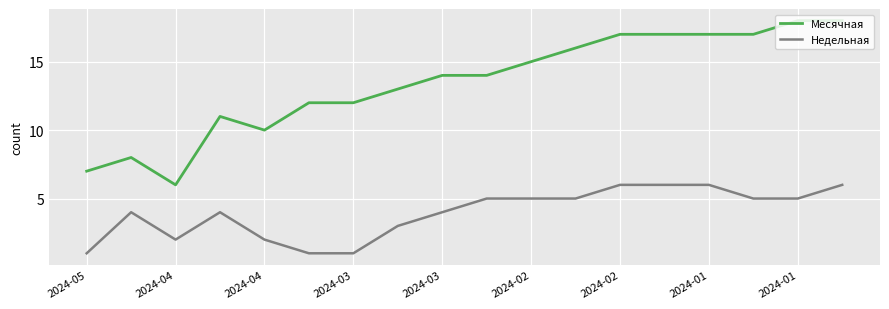

True or false: Месячная has more than 1 interior local peaks.

True